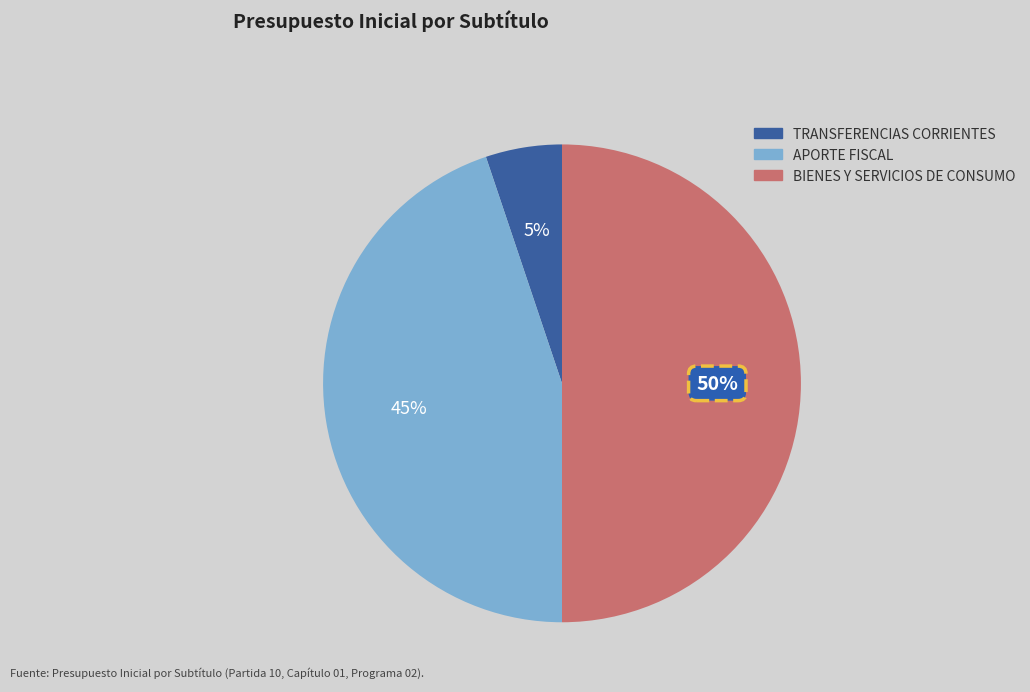

To the nearest percent, what is the combined percentage of BIENES Y SERVICIOS DE CONSUMO and TRANSFERENCIAS CORRIENTES?

55%